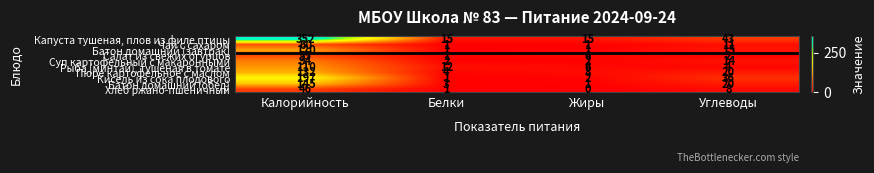

Where does the Пюре картофельное с маслом series first go above 20?

Калорийность